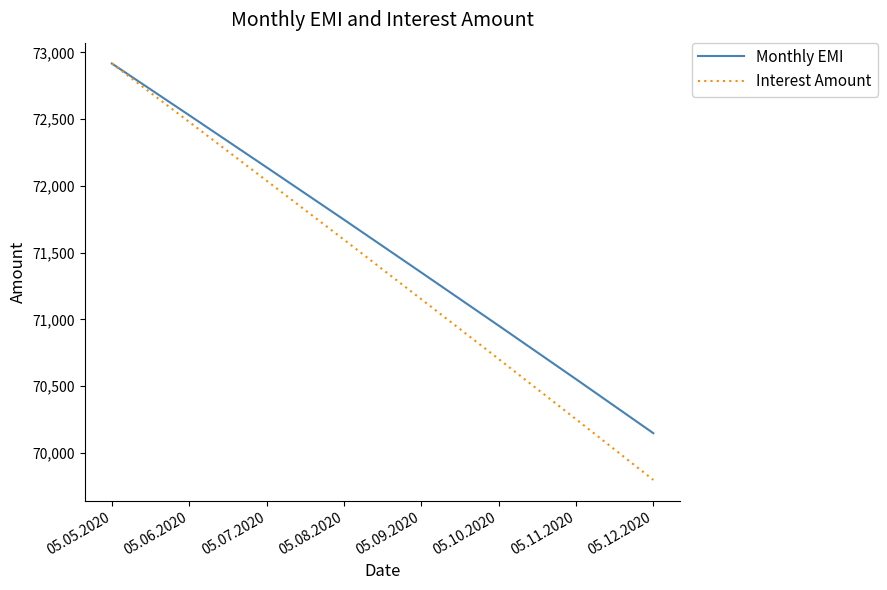

Which series has the largest total across all categories?

Monthly EMI